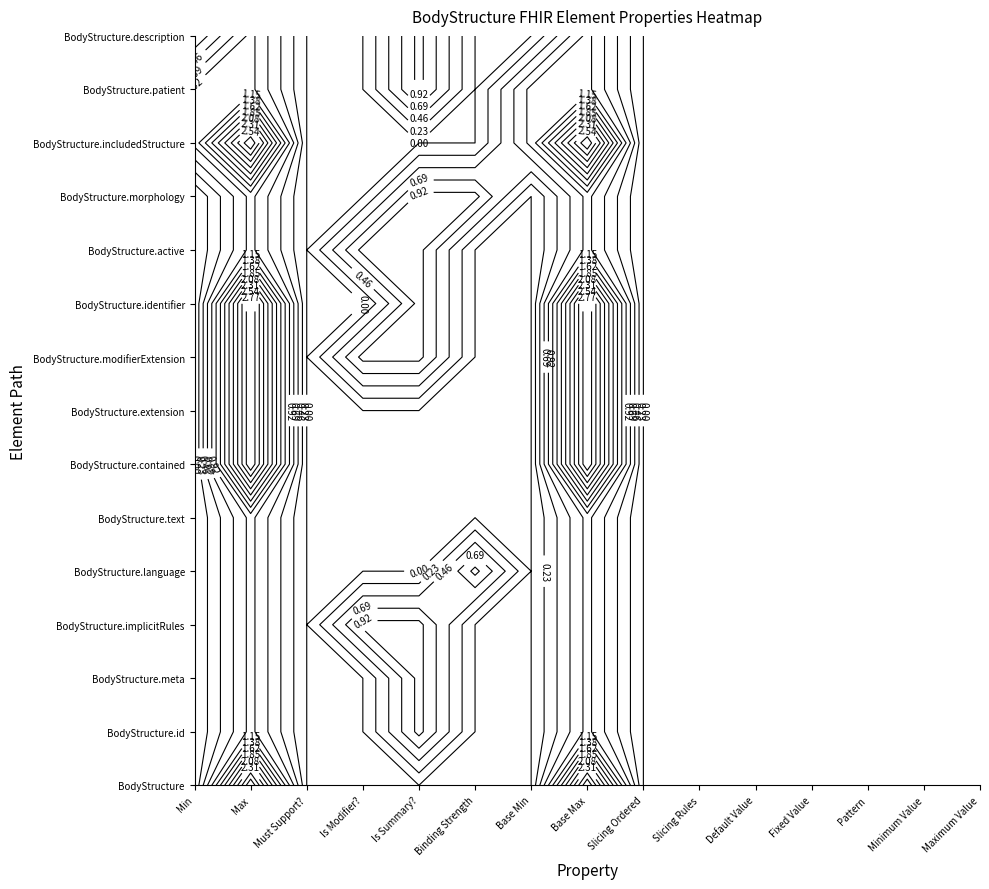

The value of BodyStructure.morphology at 0 is 0. True or false?

True